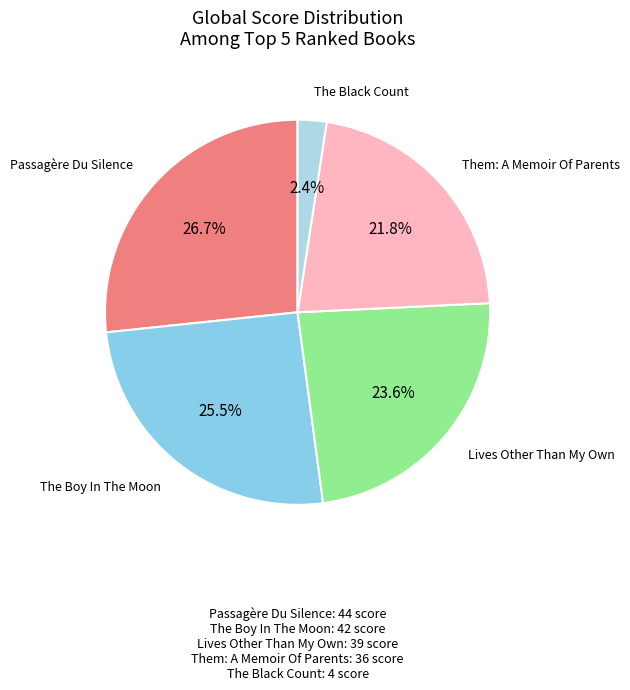

To the nearest percent, what is the difference between the largest and smallest slice percentages?

24%